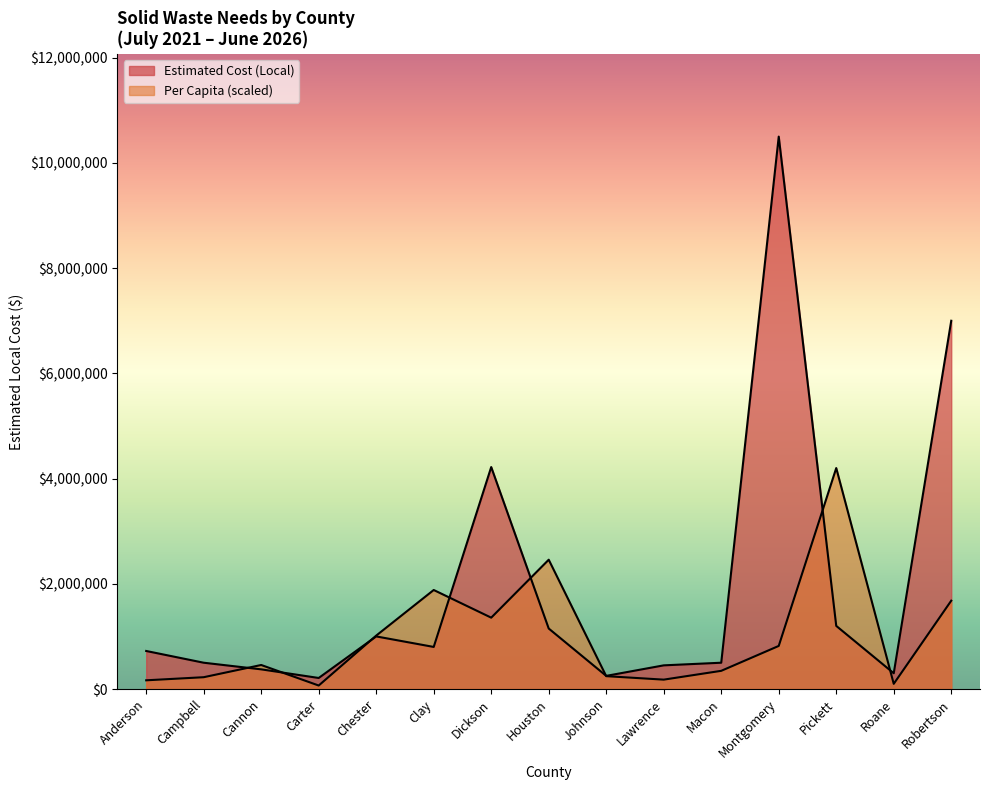

Rank the series by their maximum value, from highest to lowest.

Estimated Cost (Local), Per Capita